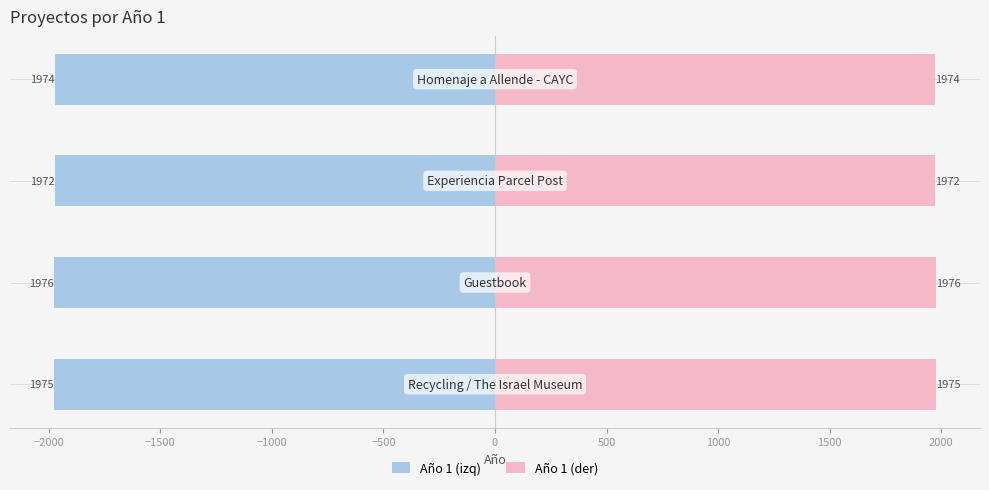

What is the minimum value shown in the chart?

-1976